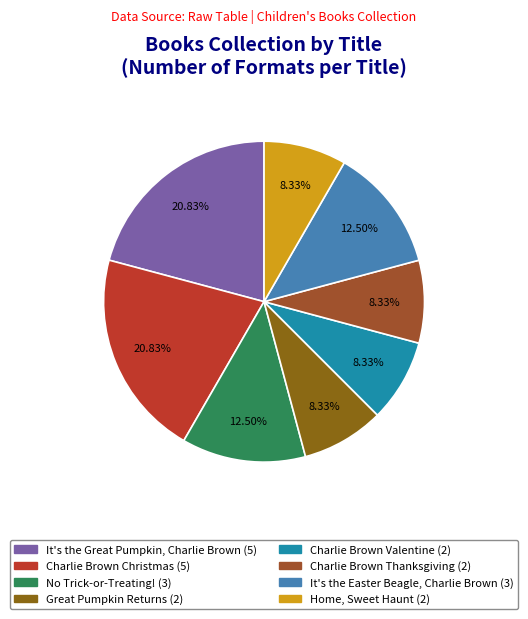

Between It's the Easter Beagle, Charlie Brown and Charlie Brown Valentine, which is larger?

It's the Easter Beagle, Charlie Brown